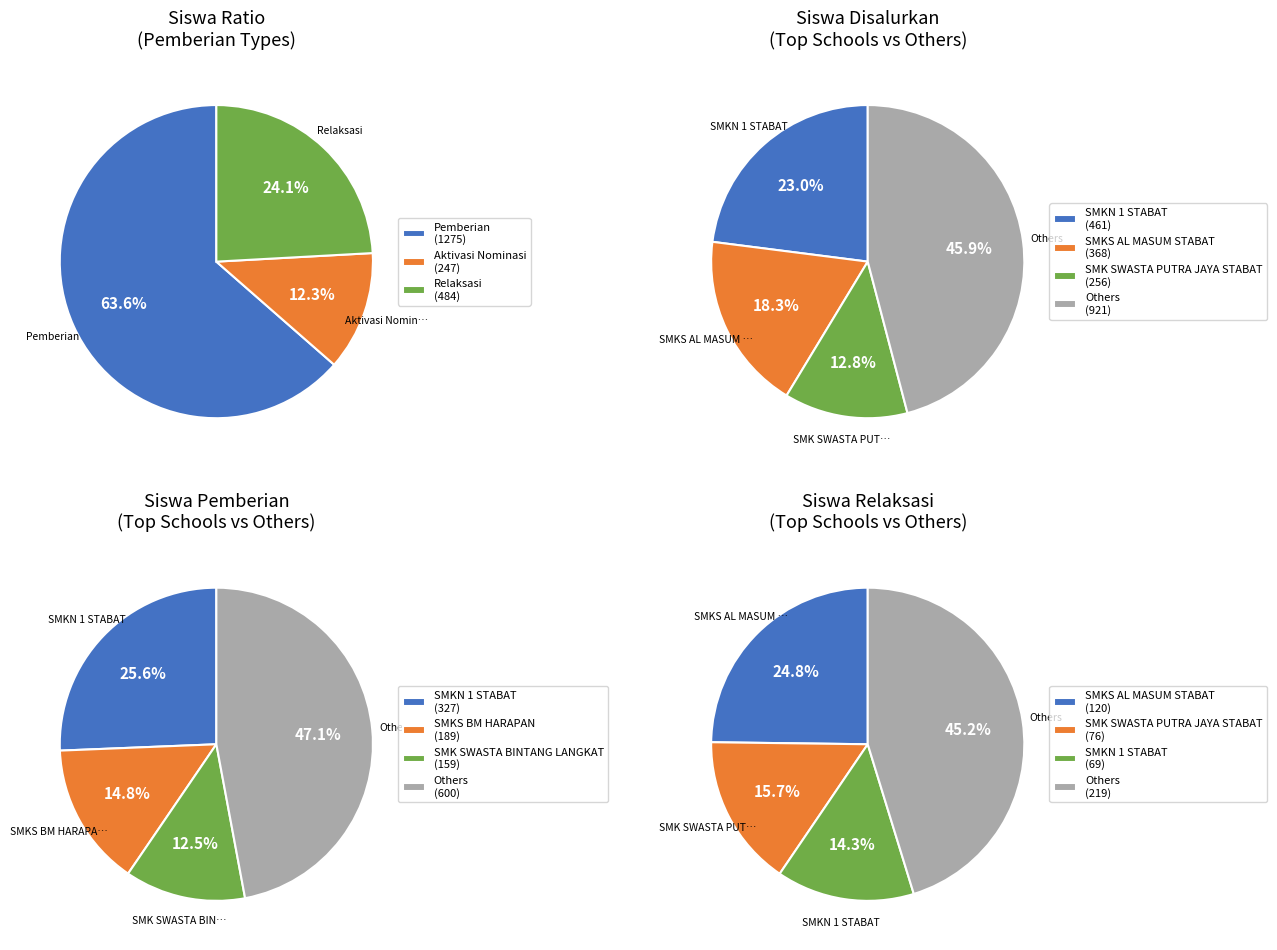

Is it true that SMKN 1 STABAT is 26% of the pie?

True